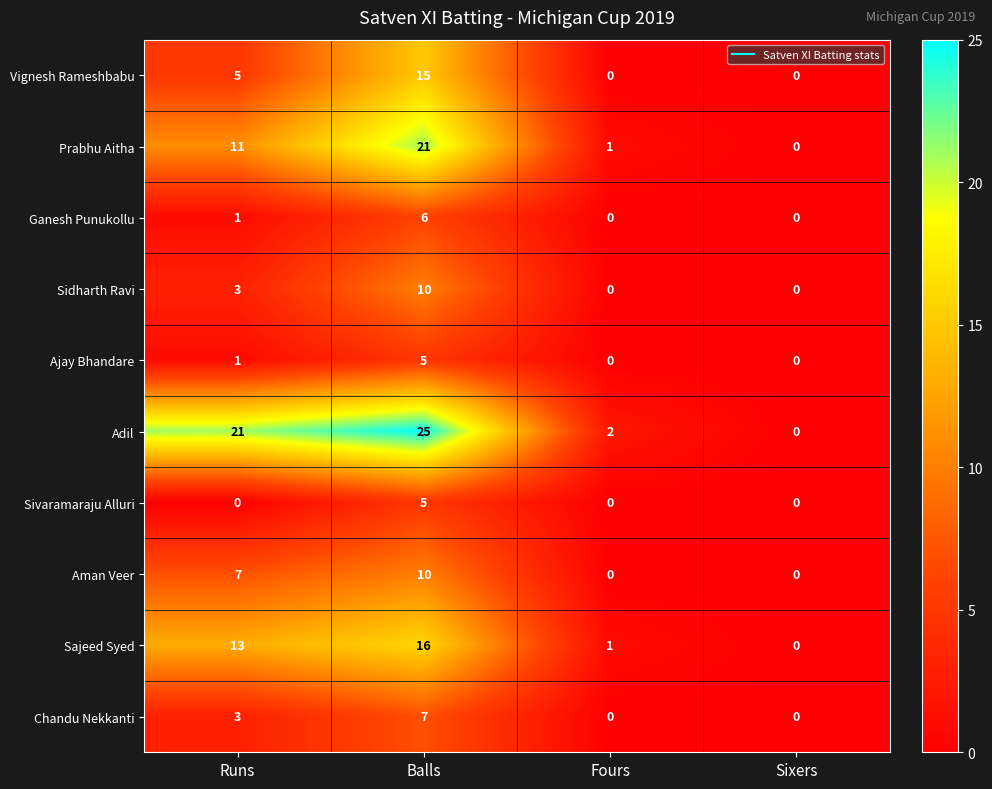

What is the sum of all Vignesh Rameshbabu values?

20